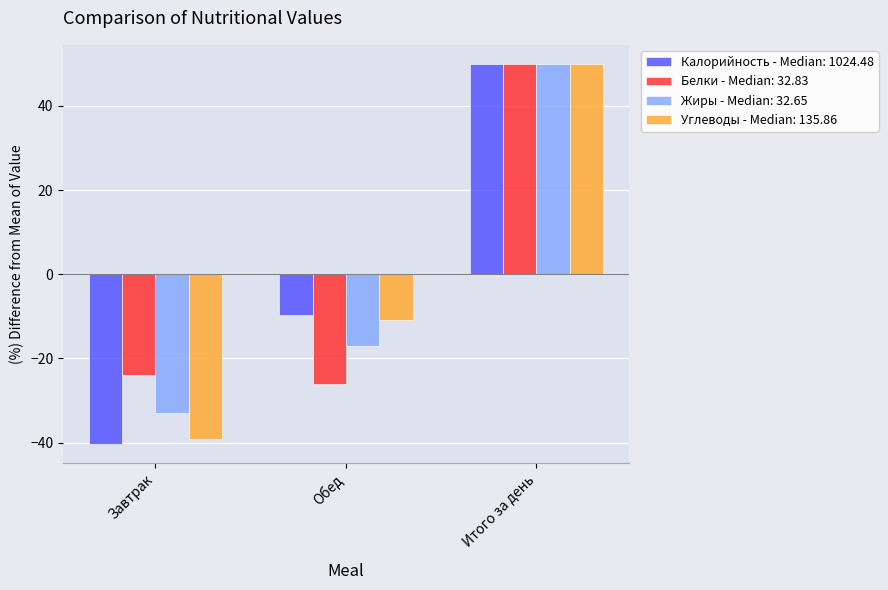

Which label corresponds to the largest value in the chart?

Итого за день